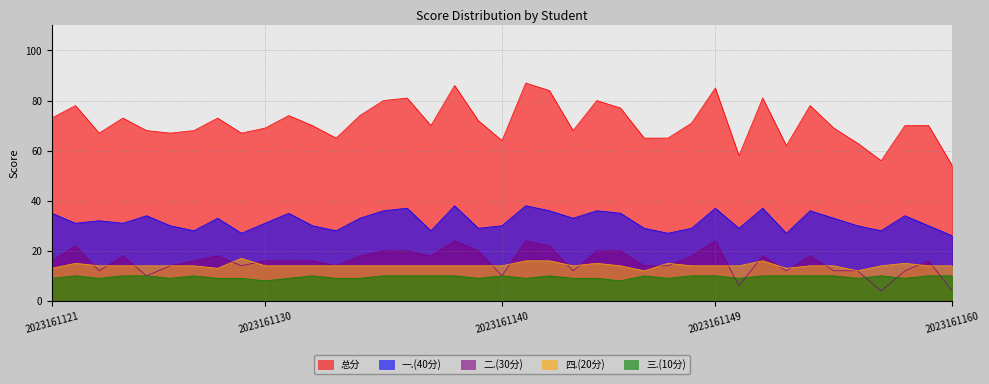

What is the total value across all series at 2023161159?

140